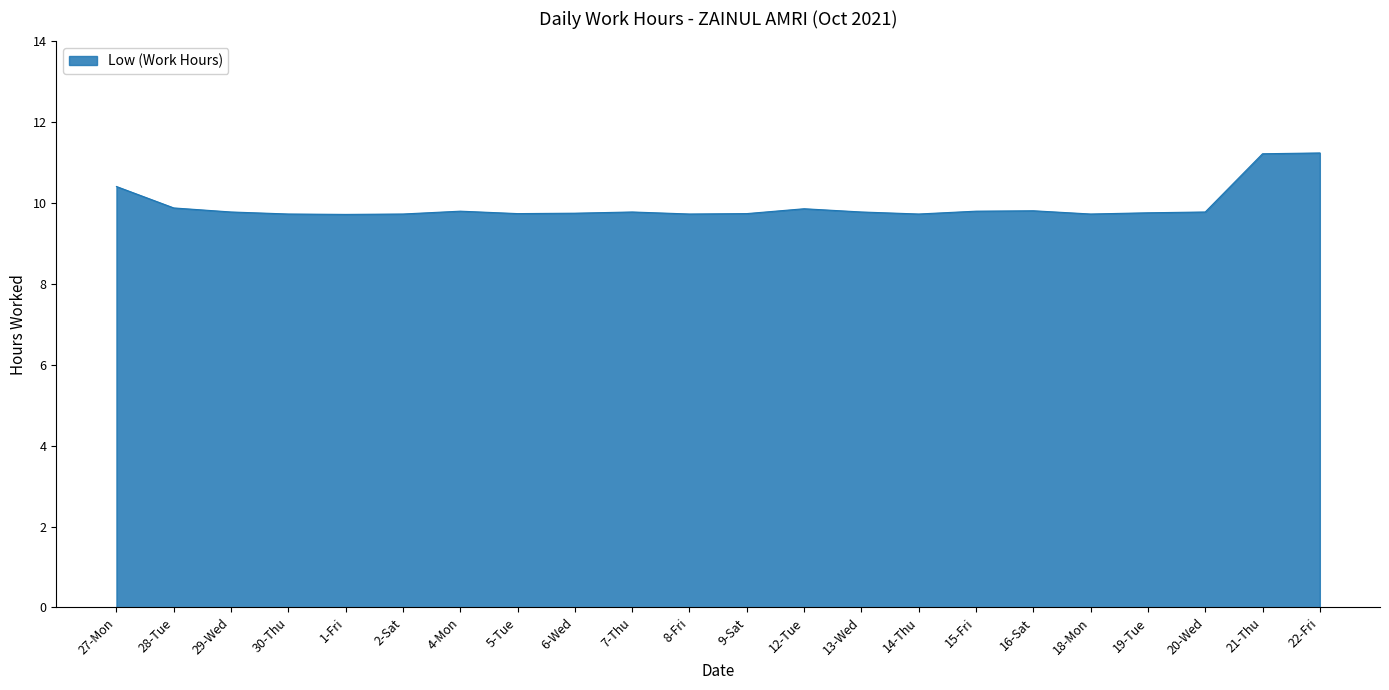

What is the minimum value shown in the chart?

9.7